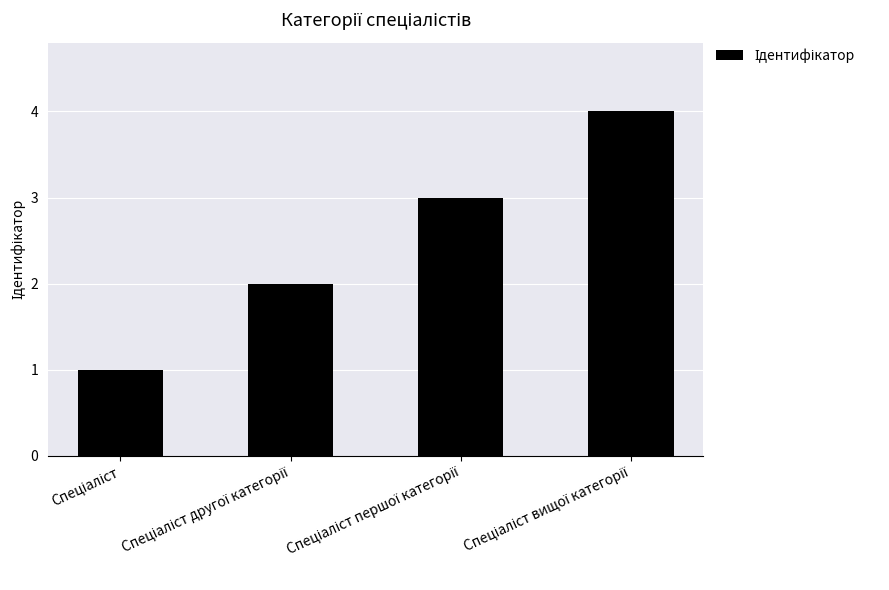

What is the greatest value displayed?

4